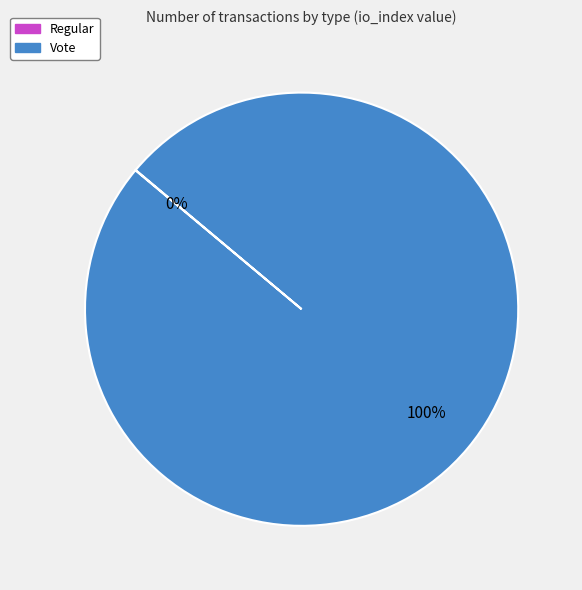

To the nearest percent, what is the average slice percentage?

50%